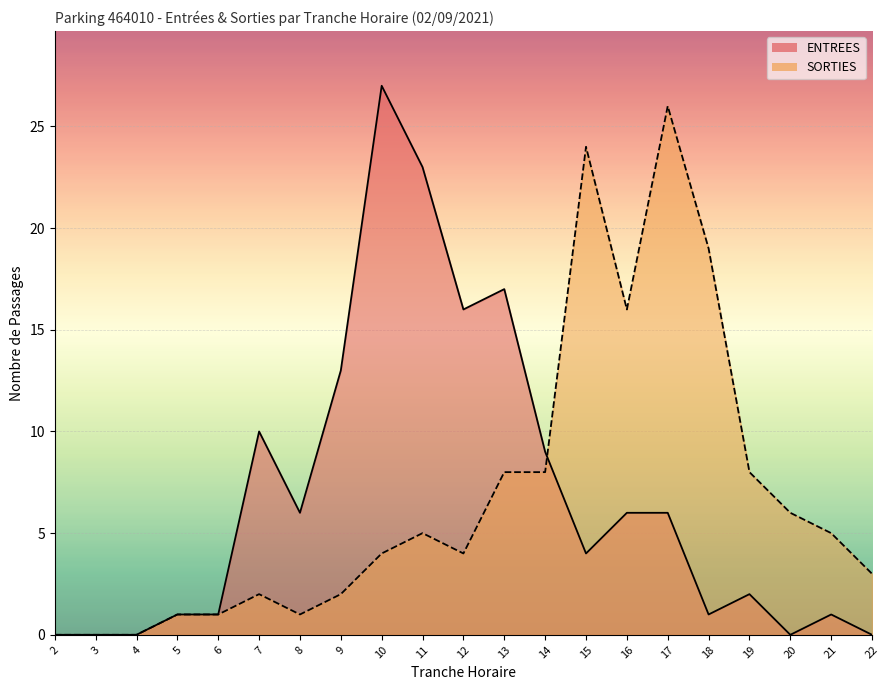

List the series in order of their peak value, lowest first.

SORTIES, ENTREES